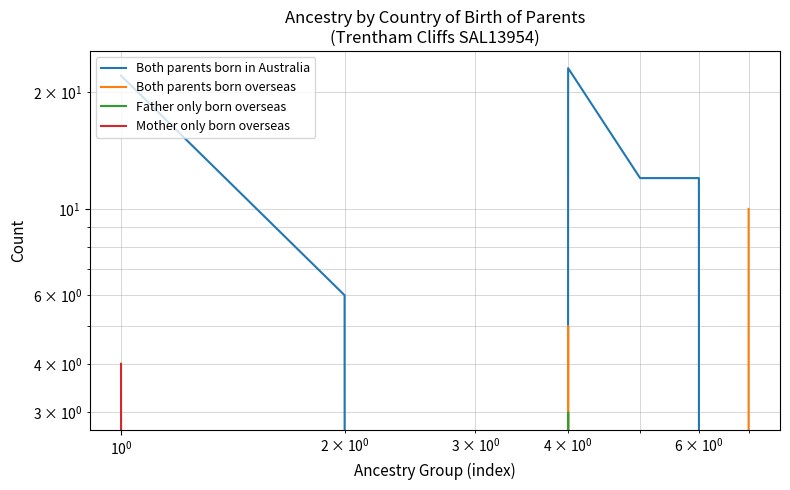

What is the difference between the maximum and second lowest values in the Both parents born in Australia series?

23